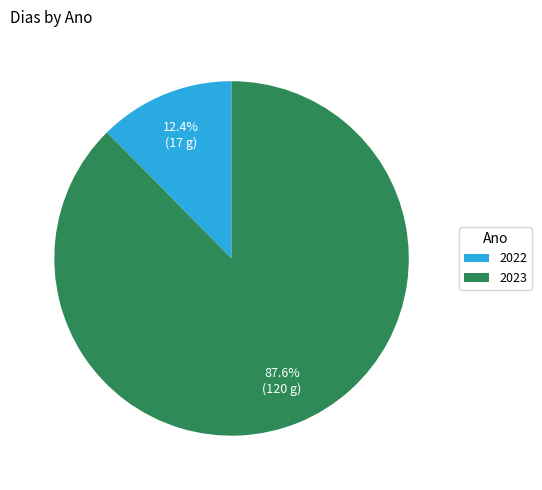

What percentage is the 2022 slice, to the nearest percent?

12%